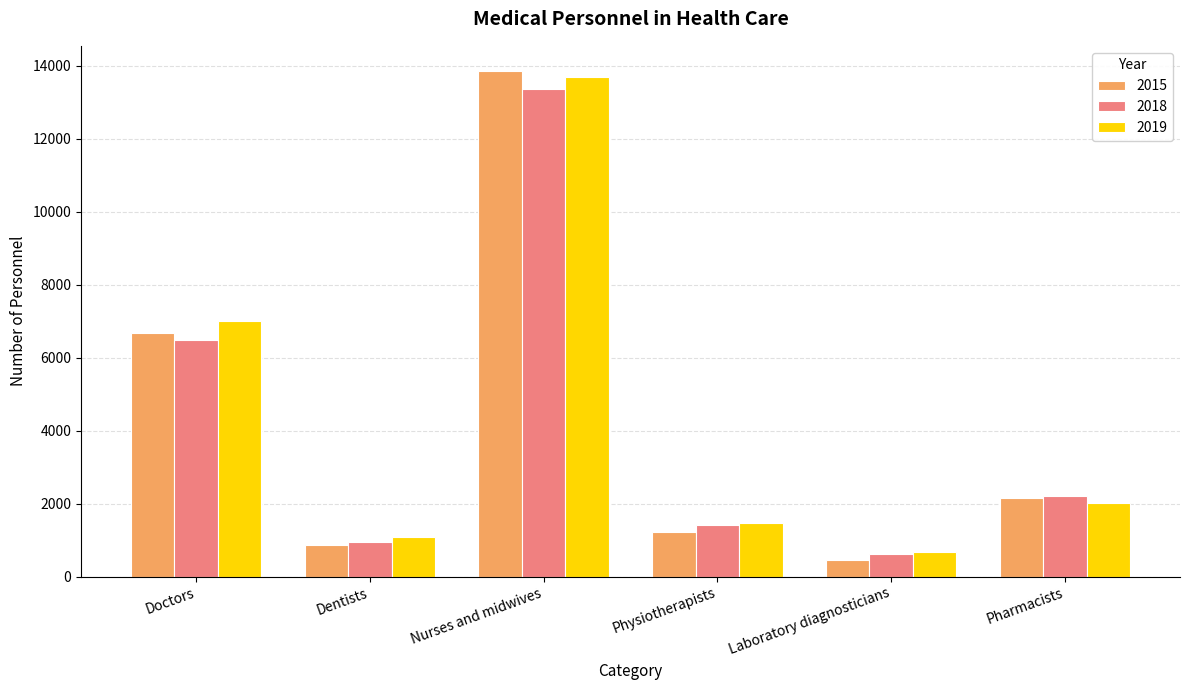

What is the sum of all 2019 values?

25919